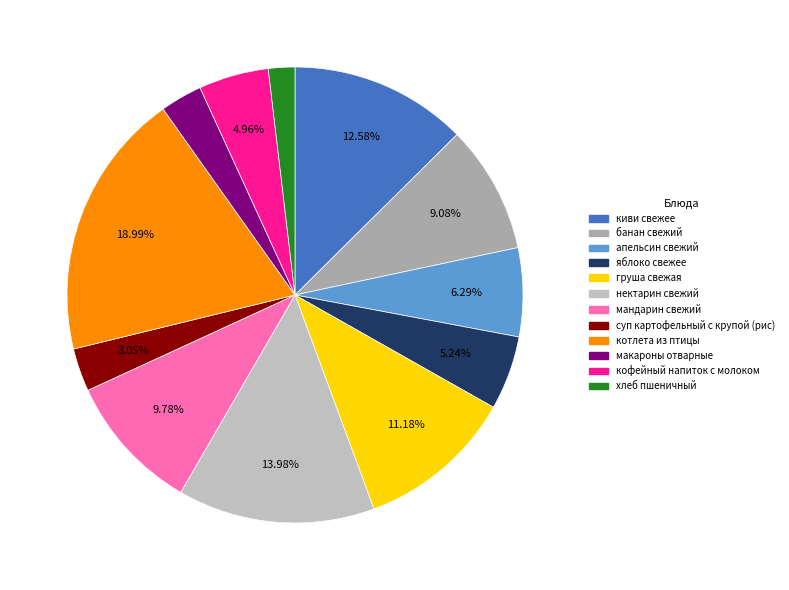

The суп картофельный с крупой (рис) slice represents 1% of the pie. True or false?

False